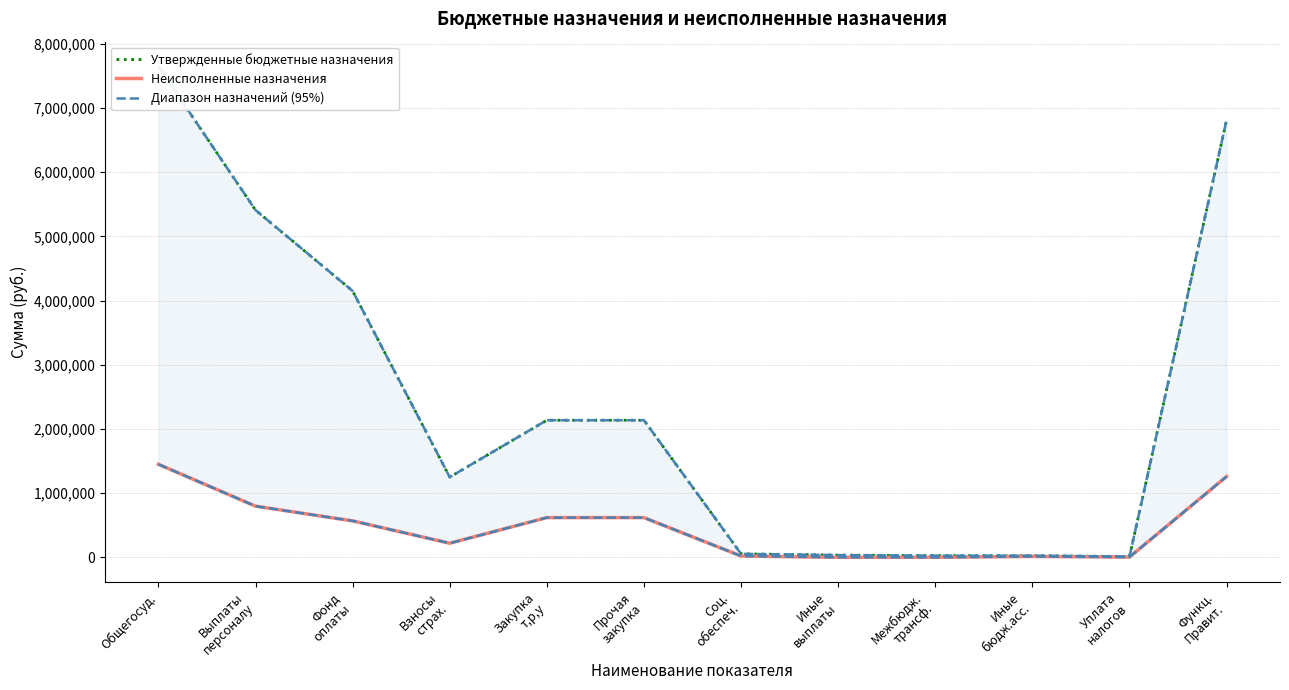

At which label does Утвержденные бюджетные назначения reach its peak?

Общегосуд.